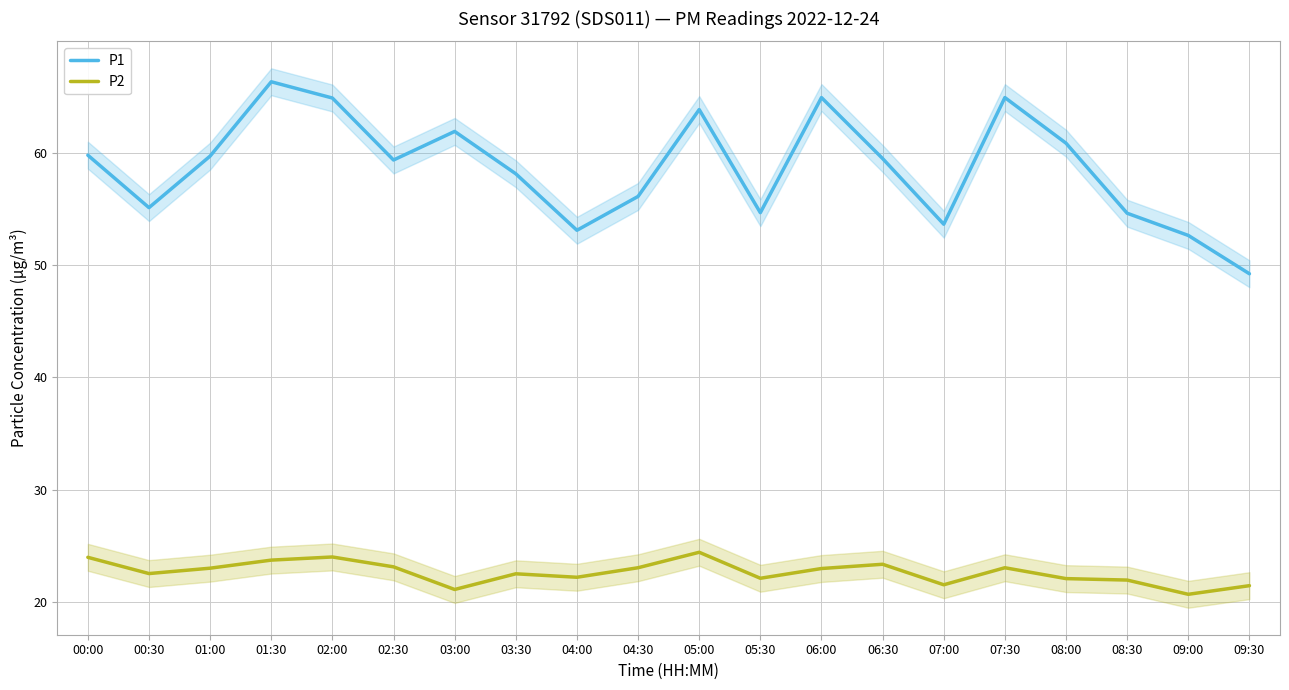

What is the label of the 7th point from the right?

06:30